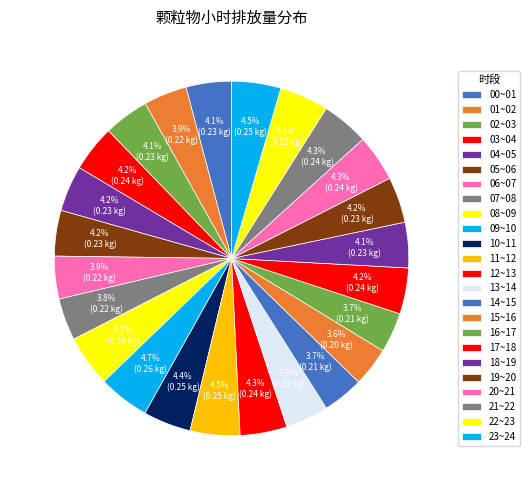

Count the number of slices in the pie.

24